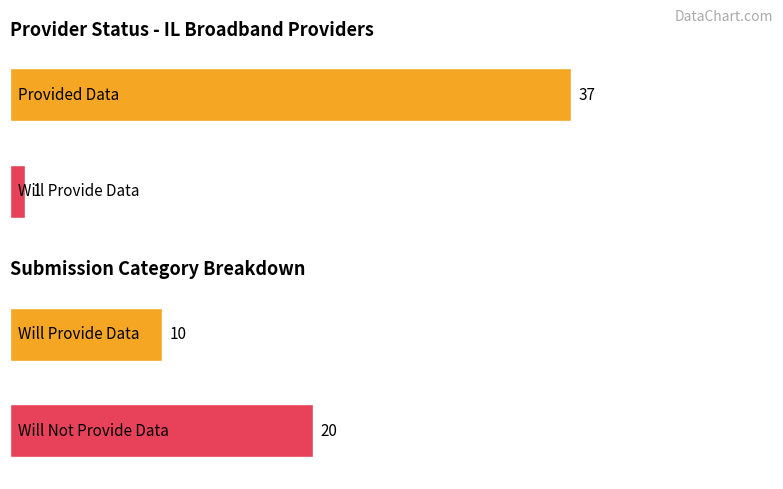

The Will Not Provide Data series shows 0 at Provided Data. True or false?

False